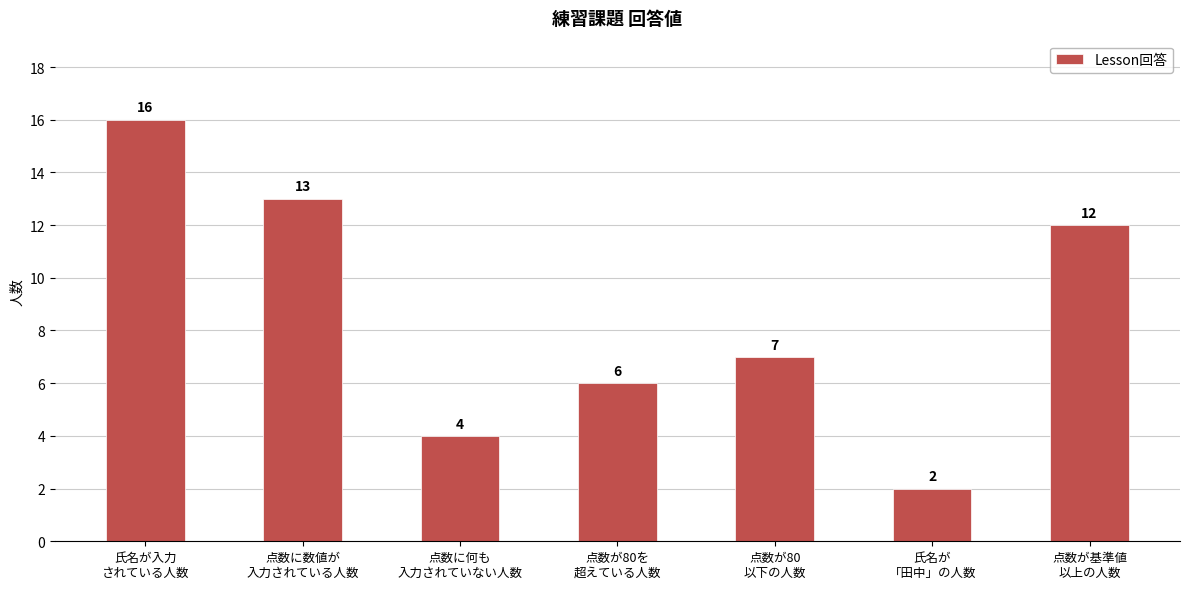

At which label is the value closest to 9?

点数が80
以下の人数